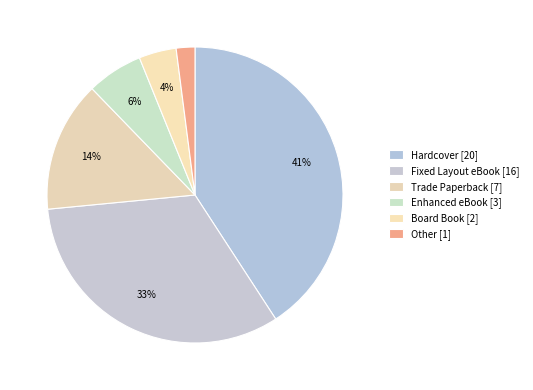

To the nearest percent, what percentage of the pie is Trade Paperback?

14%